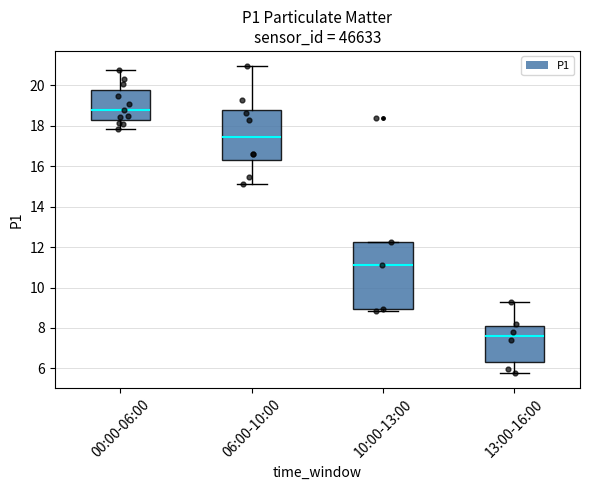

Reading left to right, transcribe this box plot: for each box, give where its median line is, the range the box spans, and where its two whiskers end, as read against the y-axis. The values are not printed on the chart, so give them approximately, as read against the axis.

00:00-06:00: median 18.8, box 18.2 to 19.8, whiskers 17.8 to 20.8
06:00-10:00: median 17.4, box 16.4 to 18.8, whiskers 15.2 to 21.0
10:00-13:00: median 11.2, box 9.0 to 12.2, whiskers 8.8 to 12.2
13:00-16:00: median 7.6, box 6.4 to 8.2, whiskers 5.8 to 9.2